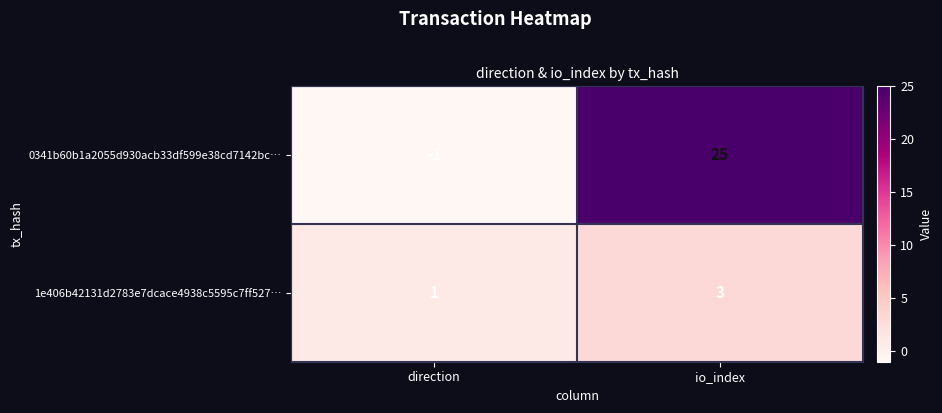

Which series has the largest range (max minus min)?

0341b60b1a2055d930acb33df599e38cd7142bc…